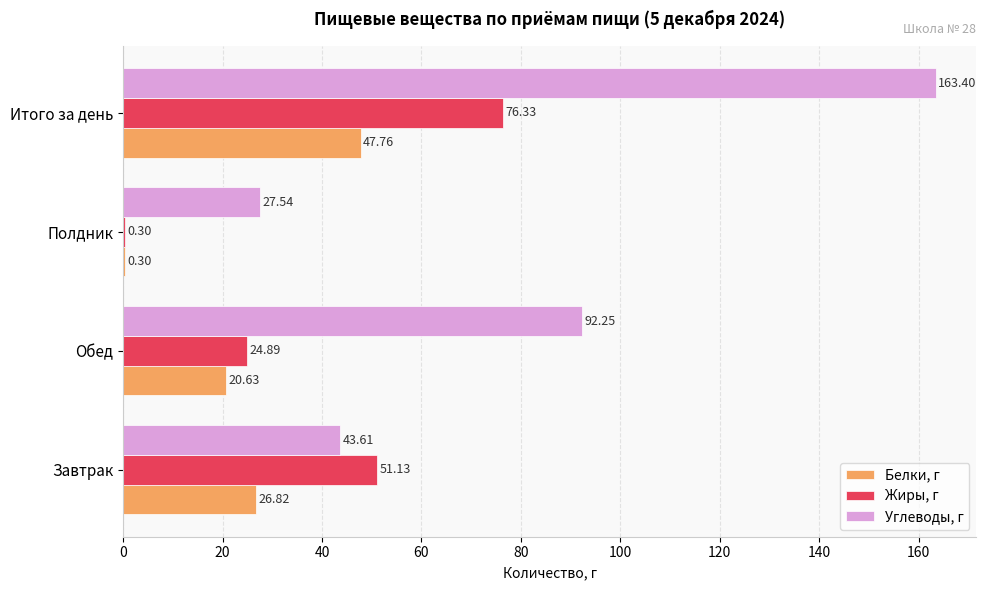

What is the total value across all series at Завтрак?

121.6